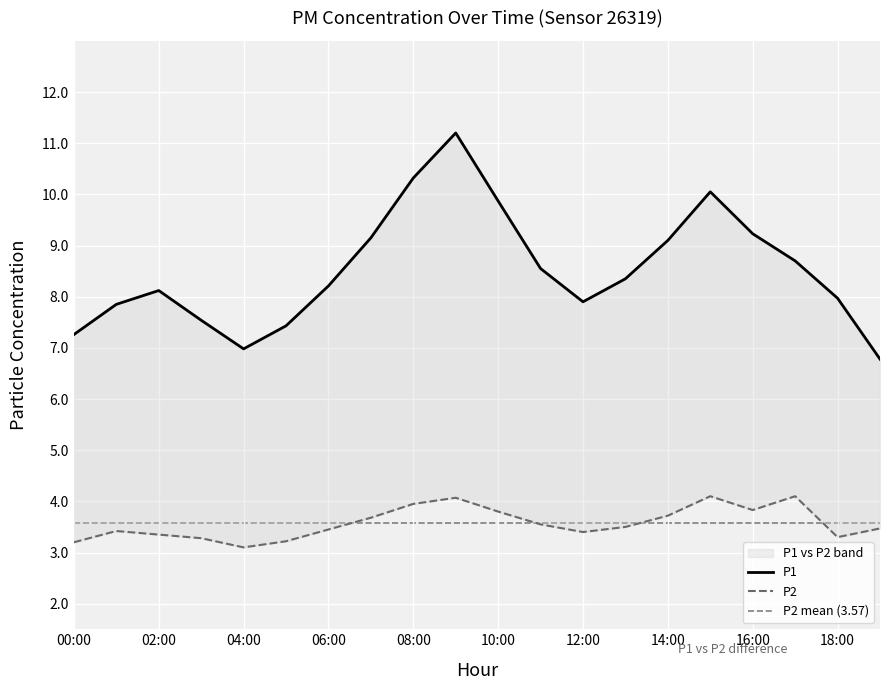

What is the average value of the P2 series?

3.6